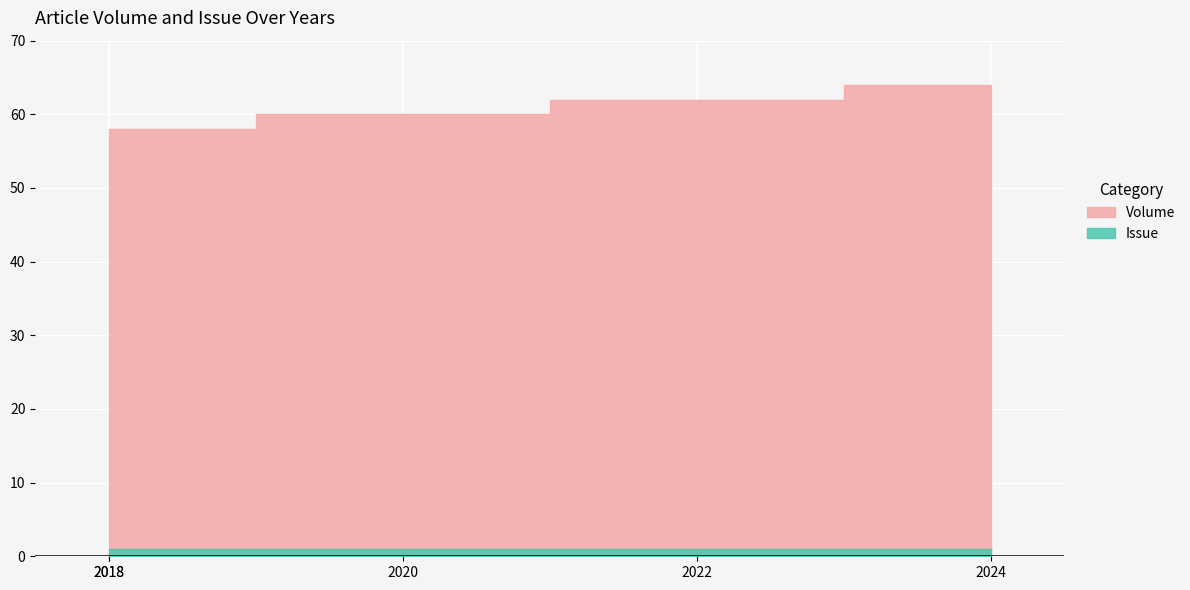

Reading right to left, transcribe all the data shown in this chart.

Volume: 64	62	60	58	58
Issue: 1	1	1	1	1